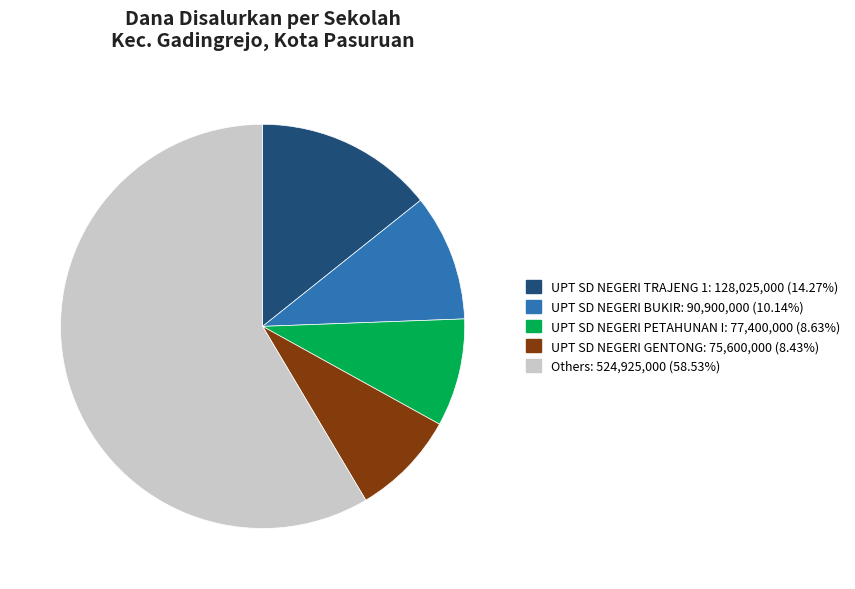

Is there a majority slice in this chart?

Yes